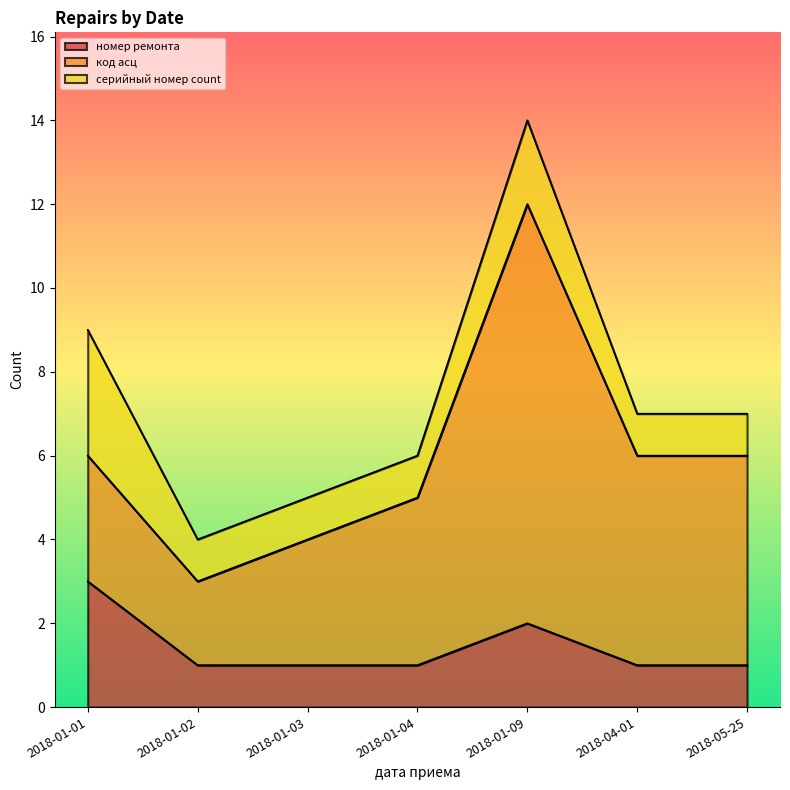

At which category does the chart reach its peak across all series?

2018-01-09